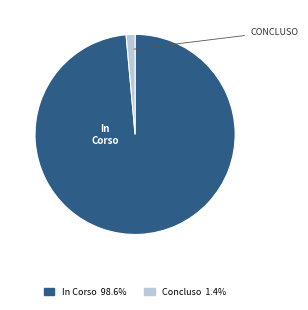

Which has a higher value, In Corso or Concluso?

In Corso